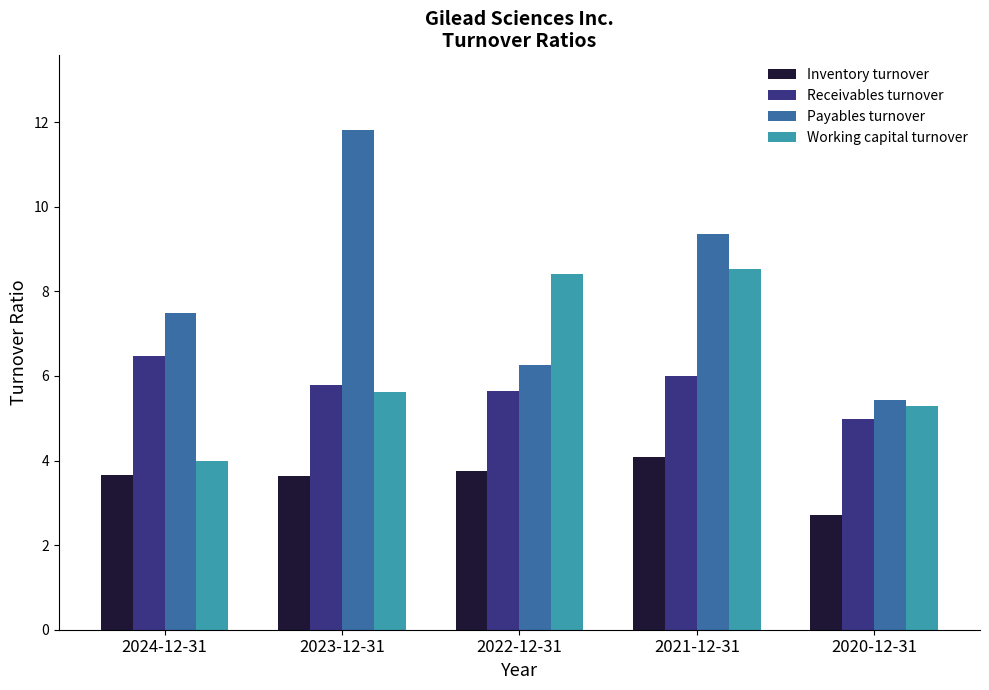

Rank the categories by Payables turnover value from highest to lowest.

2023-12-31, 2021-12-31, 2024-12-31, 2022-12-31, 2020-12-31